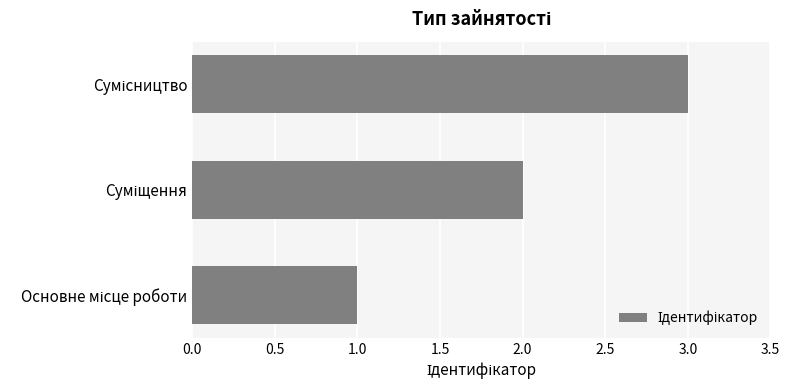

What is the maximum value shown in the chart?

3